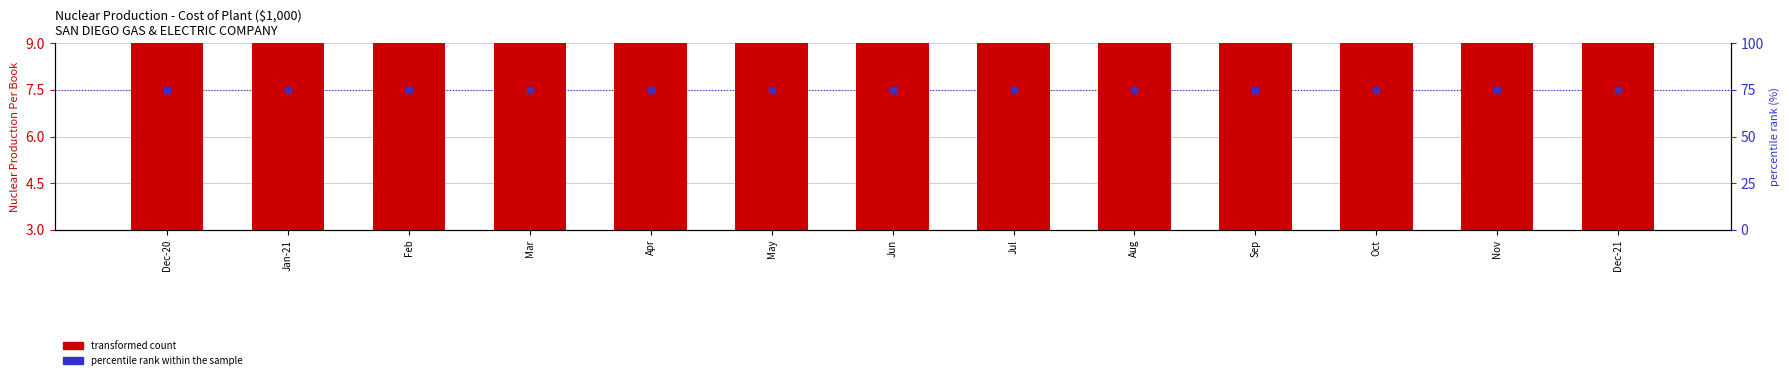

What are all the series names shown in the legend?

transformed count, percentile rank within the sample